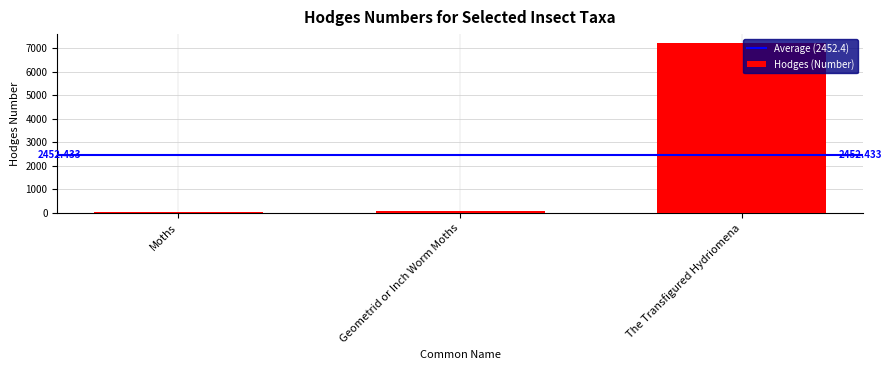

Between Moths and The Transfigured Hydriomena, which is larger?

The Transfigured Hydriomena